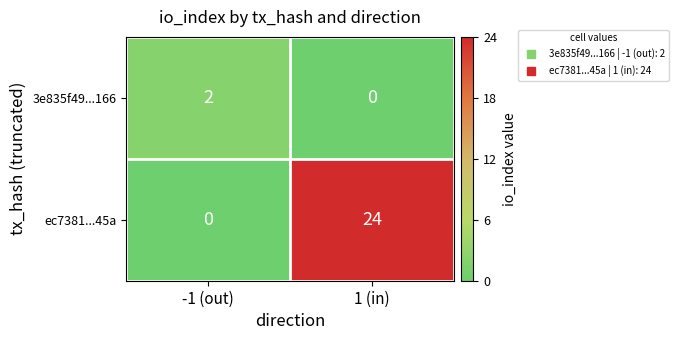

What is the sum of the ec7381...45a values at 1 (in) and -1 (out)?

24